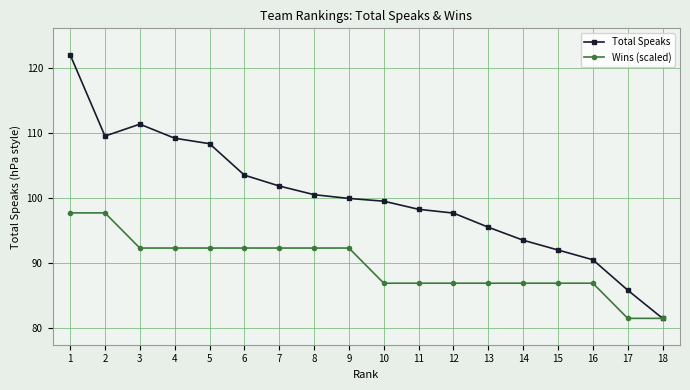

How many interior local valleys does the Total Speaks series have?

1